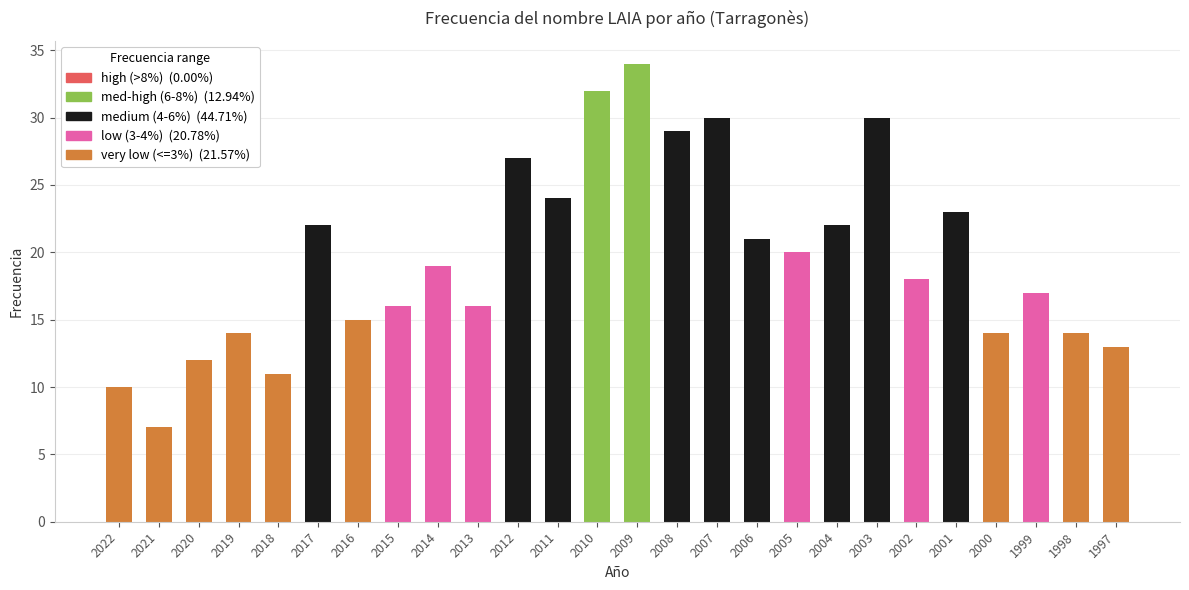

What is the value of the 19th bar from the left?

22